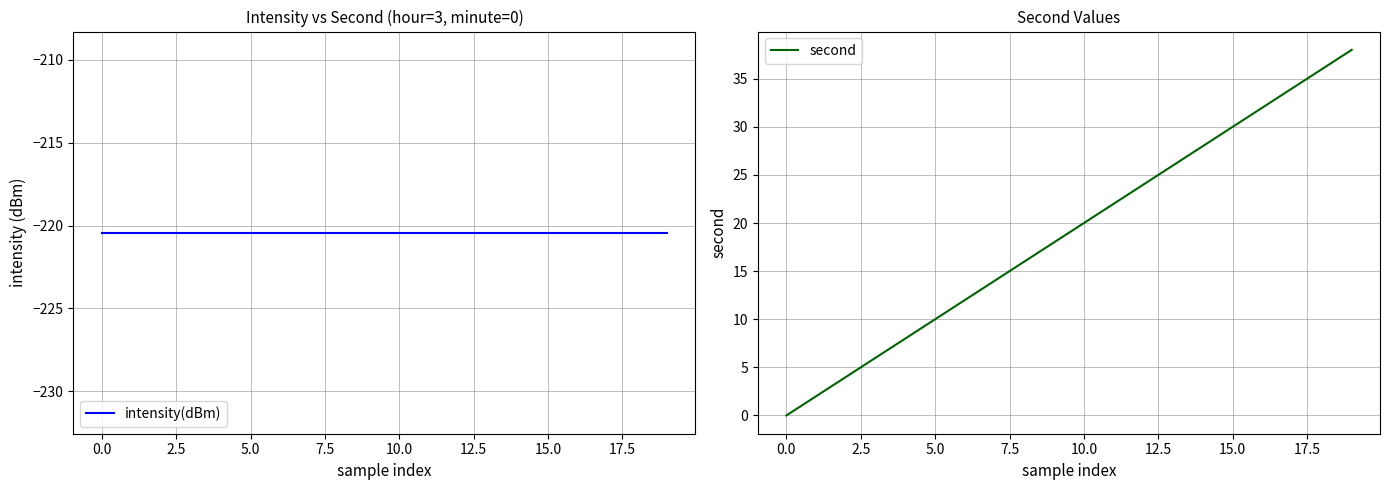

What is the minimum value for intensity(dBm)?

-220.4